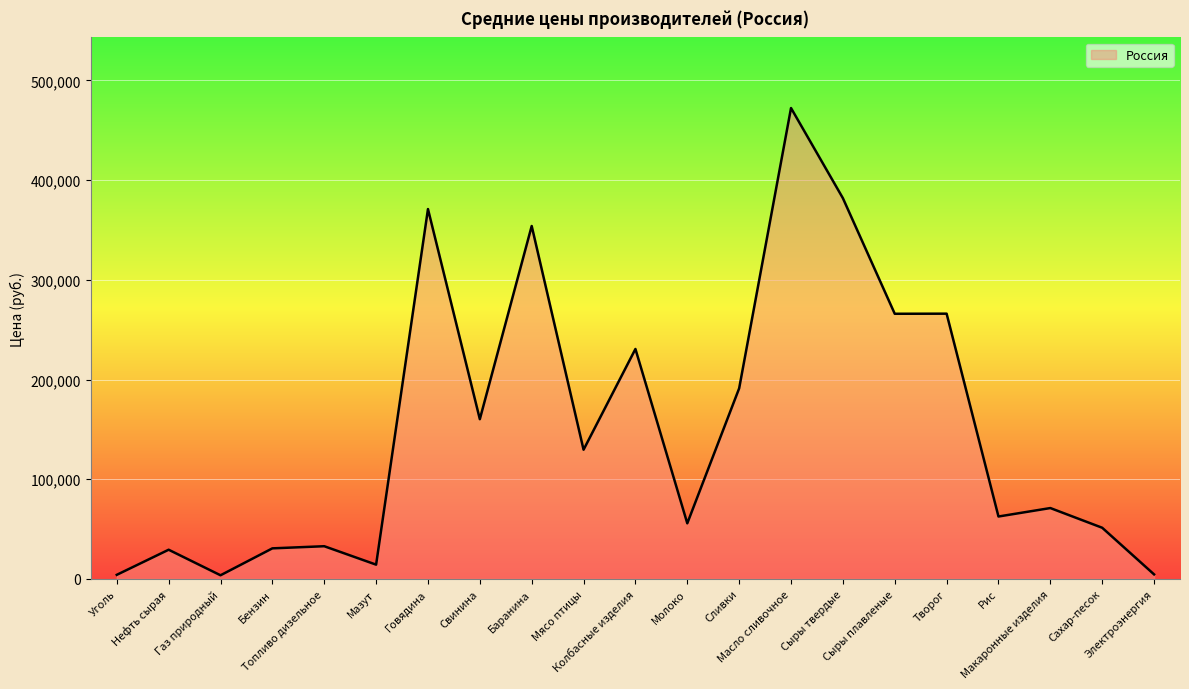

What is the difference between the values at Масло сливочное and Рис?

409743.2